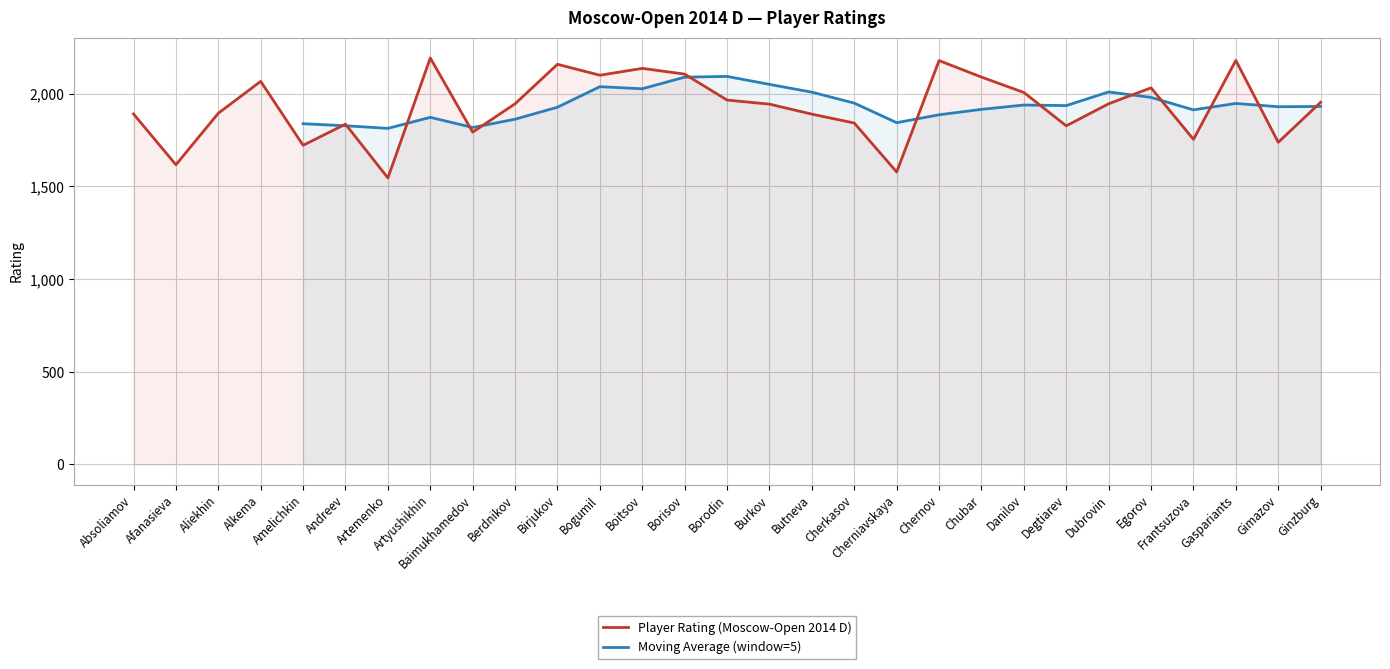

What is the label of the 16th point from the left?

Burkov